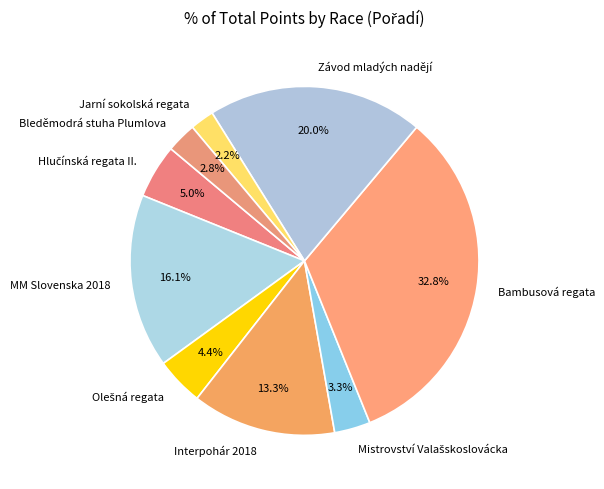

How much of the chart is everything except Interpohár 2018?

86.7%